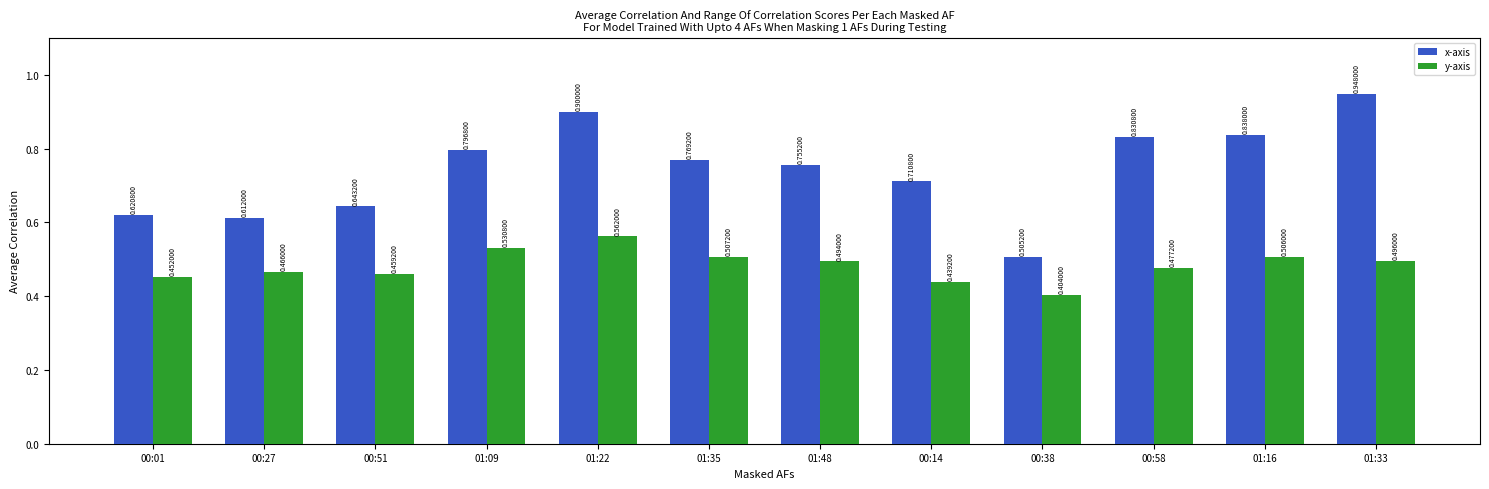

Is it true that x-axis equals 0.8 at 01:48?

True